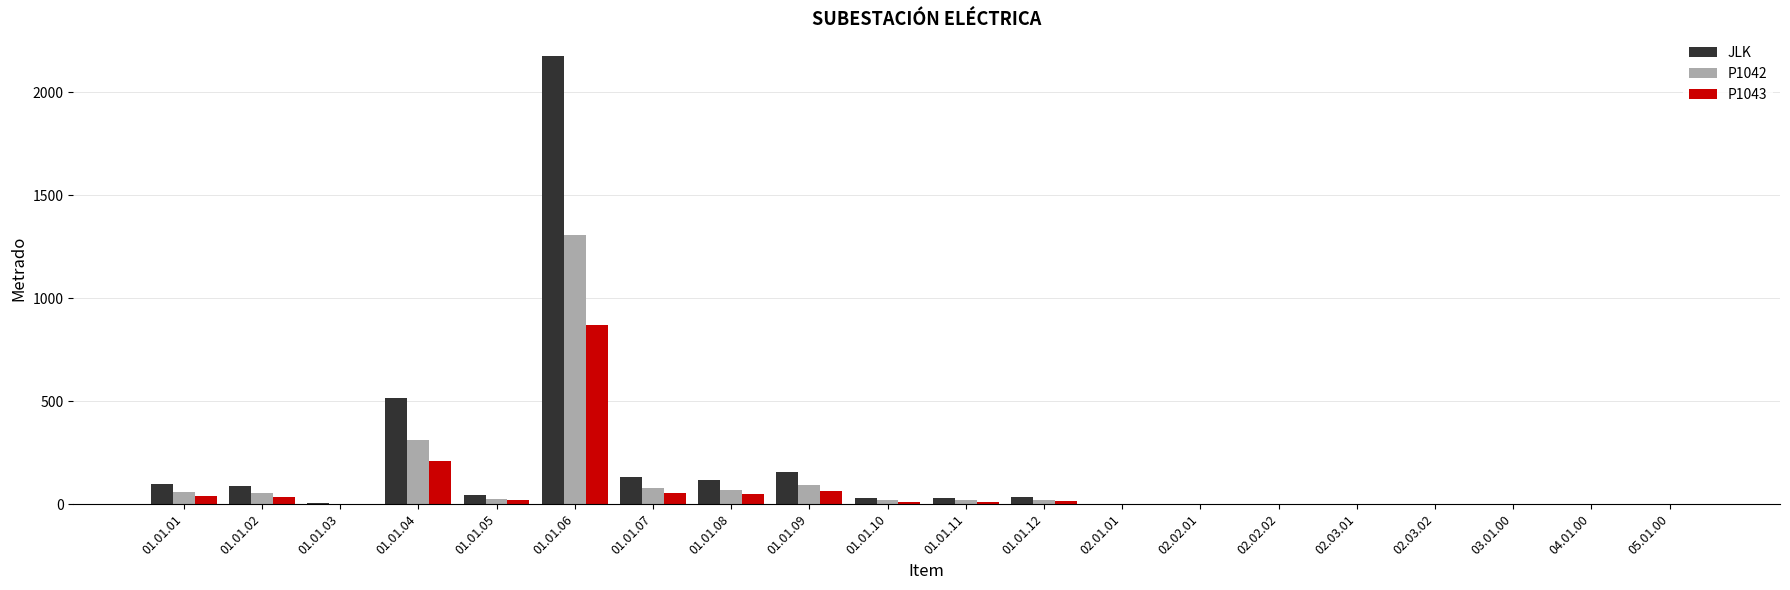

What is the highest value of the JLK series?

2177.6